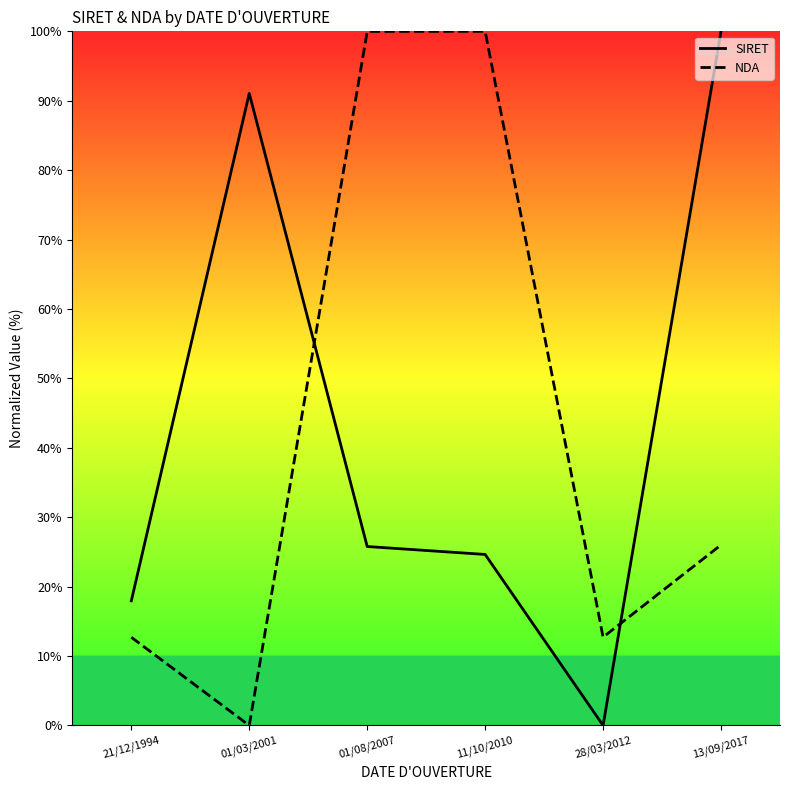

Which series has the largest range (max minus min)?

SIRET